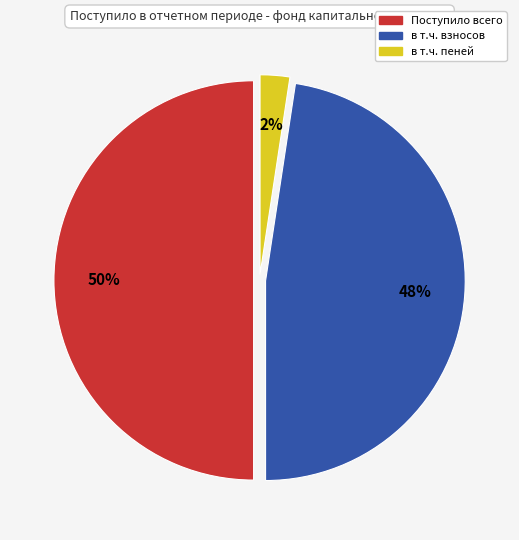

To the nearest percent, what is the combined percentage of Поступило всего and в т.ч. пеней?

52%